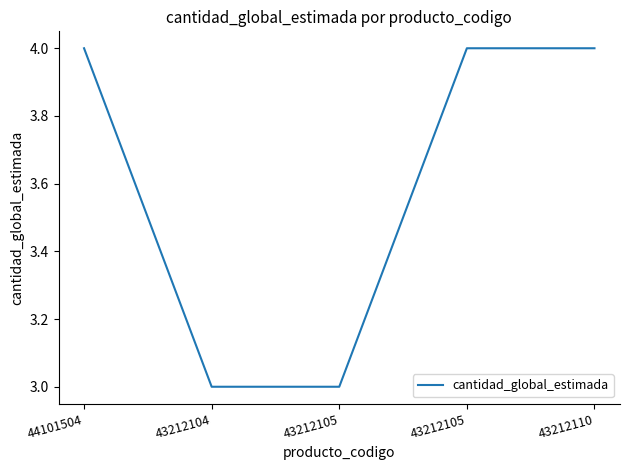

Approximately how many times larger is the value at 43212105 compared to 44101504?

0.8